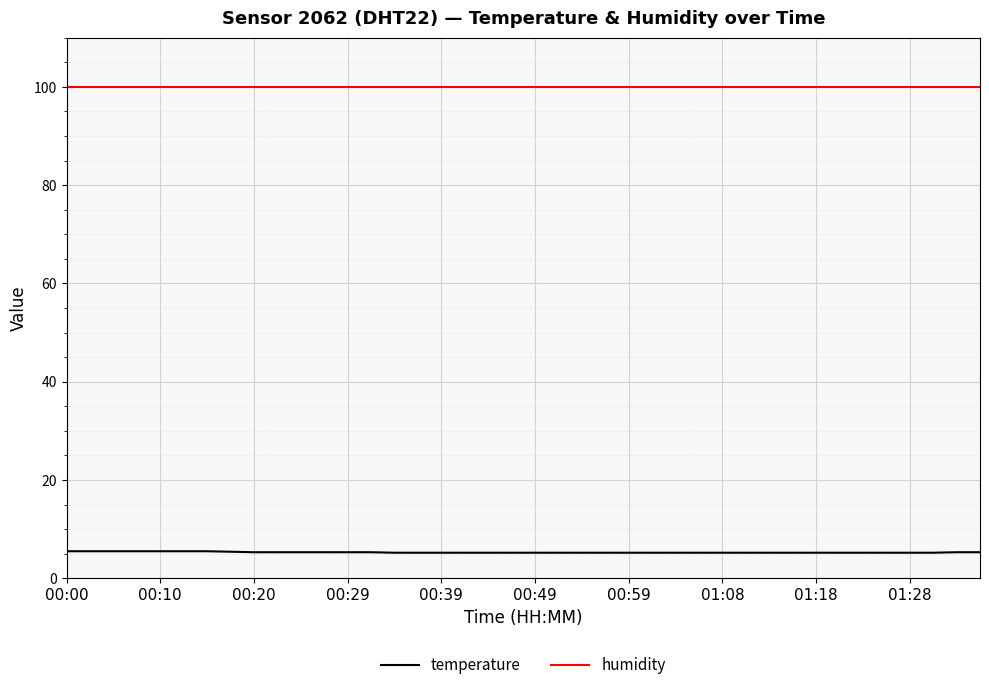

True or false: humidity and temperature intersect in this chart.

False